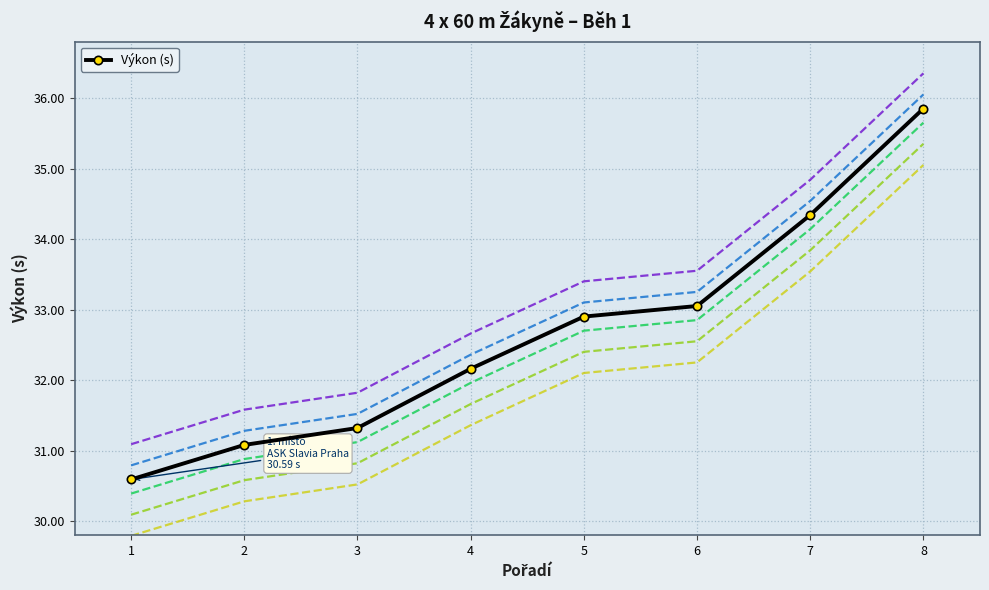

True or false: the data has more than 2 interior local peaks.

False